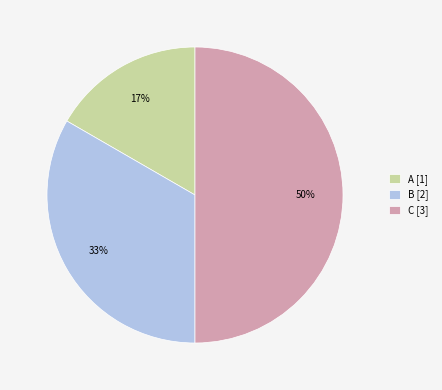

Is the sum of C [3] and B [2] greater than half?

Yes